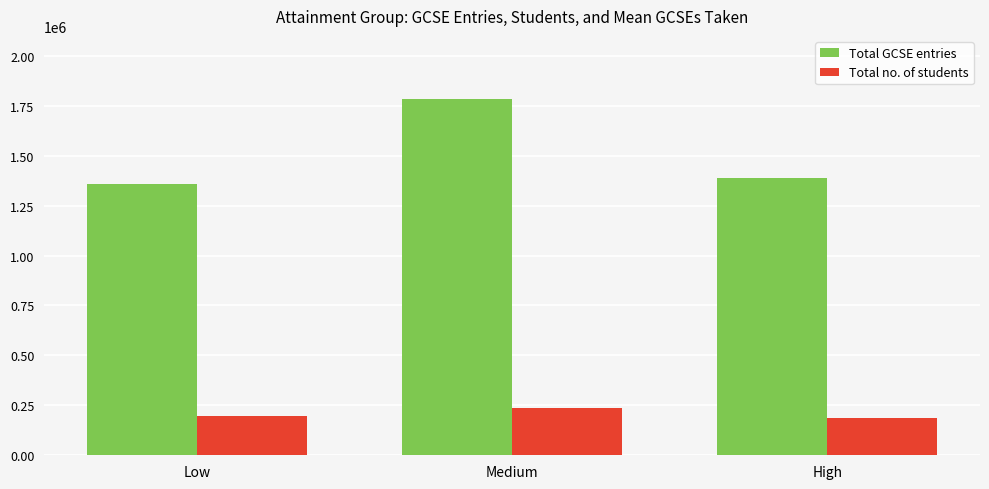

The value of Total no. of students at Medium is 413465. True or false?

False